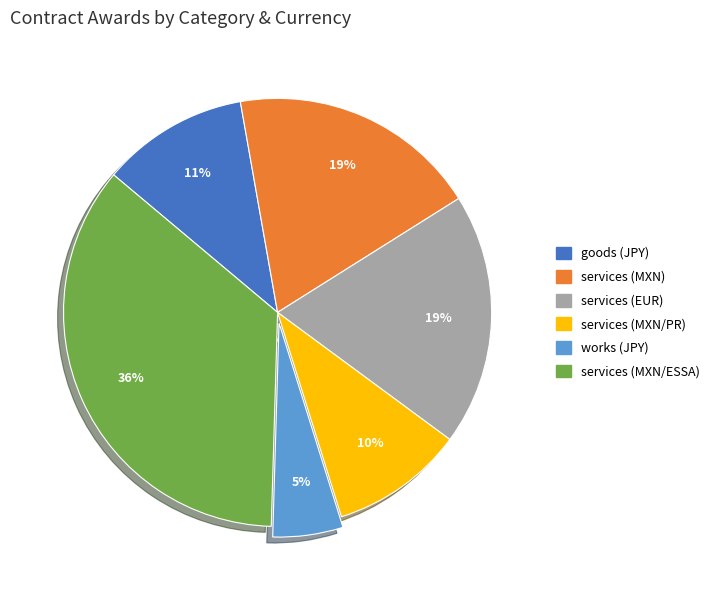

Is there a majority slice in this chart?

No